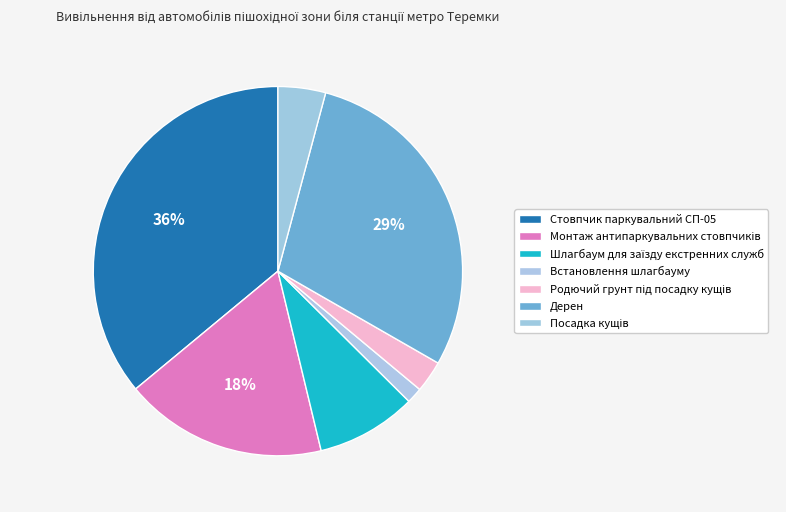

Does Шлагбаум для заїзду екстренних служб represent more than half of the total?

No